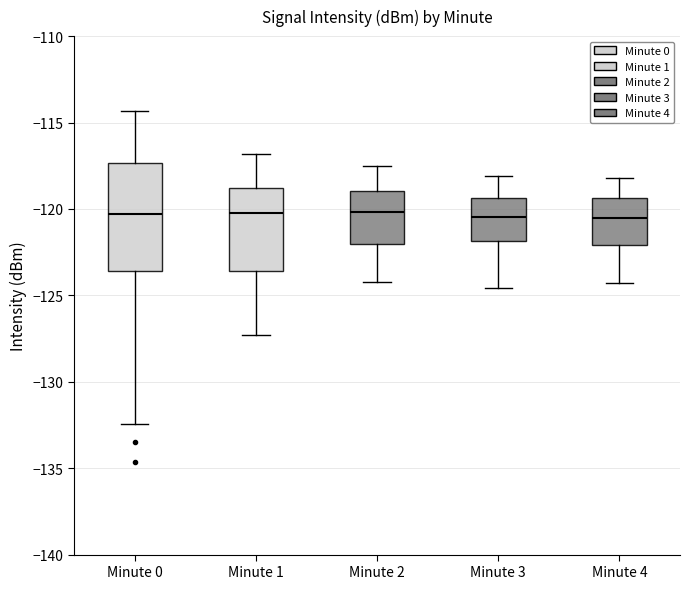

Reading left to right, read every box against the y-axis: the position of its median line, the range the box covers, and the ends of its whiskers. The values are not printed on the chart, so give them approximately, as read against the axis.

Minute 0: median -120.5, box -123.5 to -117.5, whiskers -132.5 to -114.5
Minute 1: median -120.0, box -123.5 to -119.0, whiskers -127.5 to -117.0
Minute 2: median -120.0, box -122.0 to -119.0, whiskers -124.0 to -117.5
Minute 3: median -120.5, box -122.0 to -119.5, whiskers -124.5 to -118.0
Minute 4: median -120.5, box -122.0 to -119.5, whiskers -124.5 to -118.0